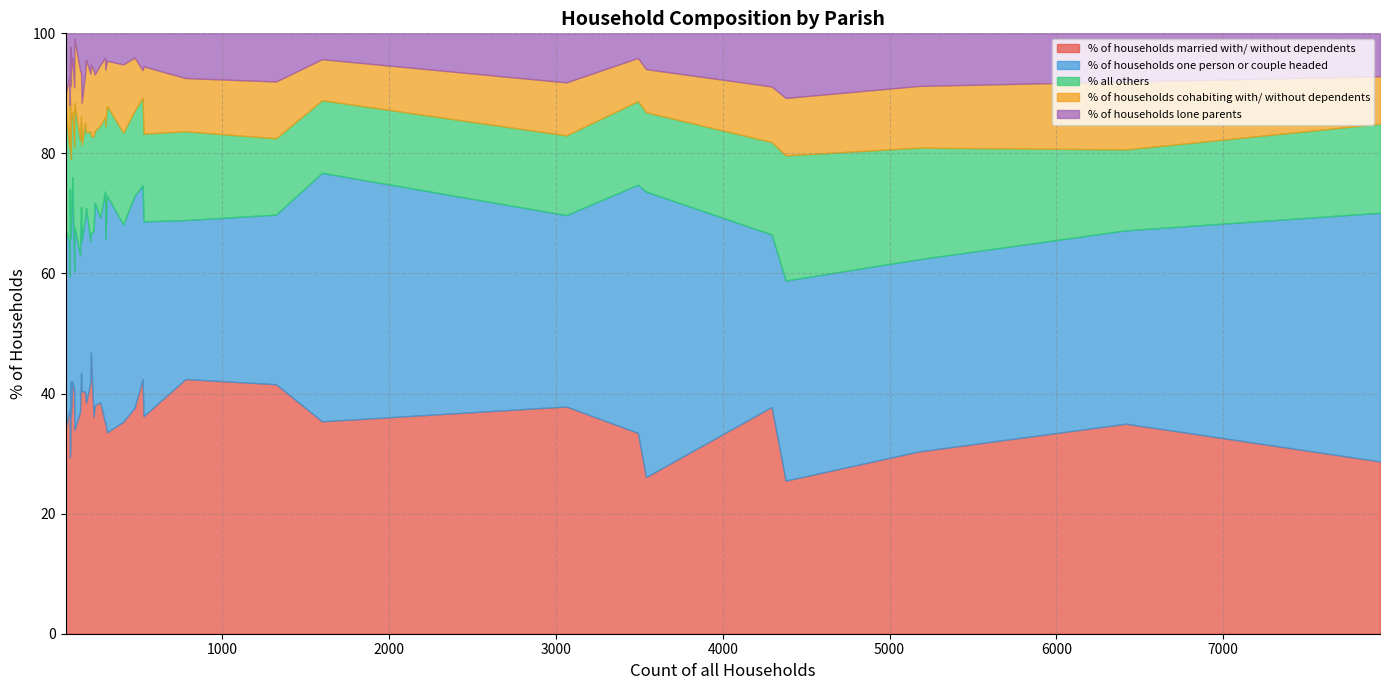

The % of households lone parents series shows 5.2 at East Stour. True or false?

True